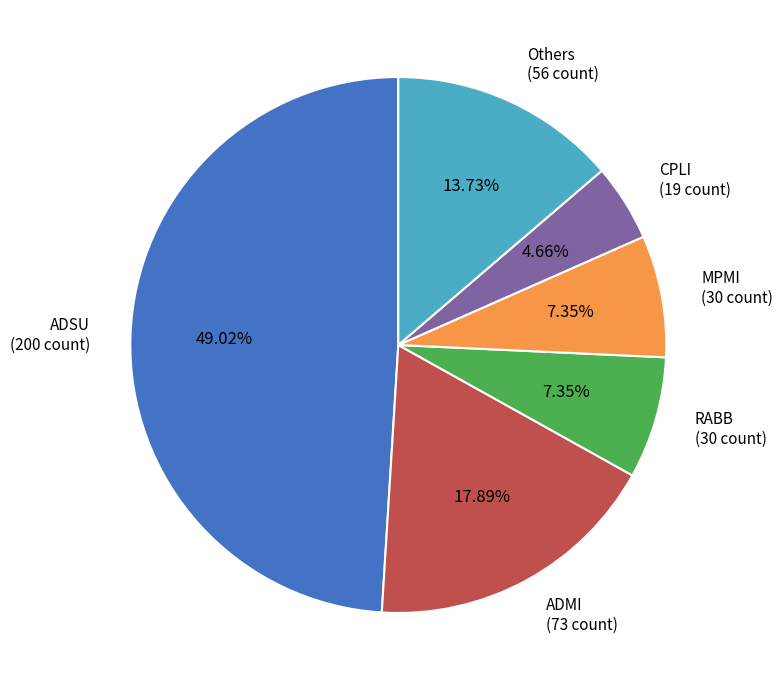

Approximately how many times larger is the value at CPLI compared to MPMI?

0.6